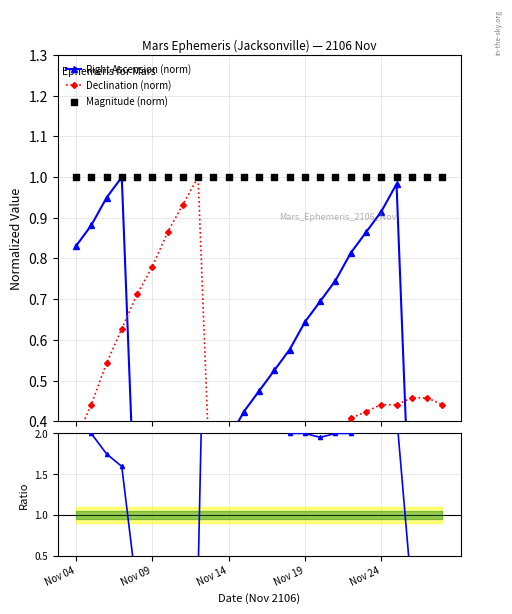

Which series contains the lowest Y value?

Right Ascension (norm)